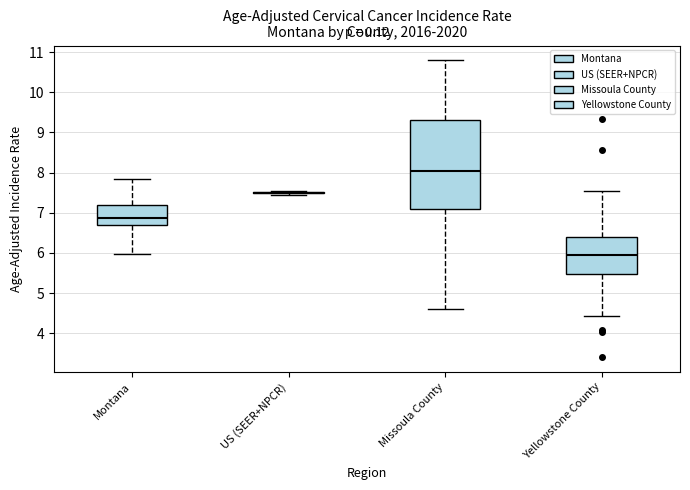

Reading left to right, read every box against the y-axis: the position of its median line, the range the box covers, and the ends of its whiskers. The values are not printed on the chart, so give them approximately, as read against the axis.

Montana: median 6.9, box 6.7 to 7.2, whiskers 6.0 to 7.8
US (SEER+NPCR): box collapsed to a line at 7.5, whiskers 7.5 to 7.5
Missoula County: median 8.0, box 7.1 to 9.3, whiskers 4.6 to 10.8
Yellowstone County: median 6.0, box 5.5 to 6.4, whiskers 4.4 to 7.5